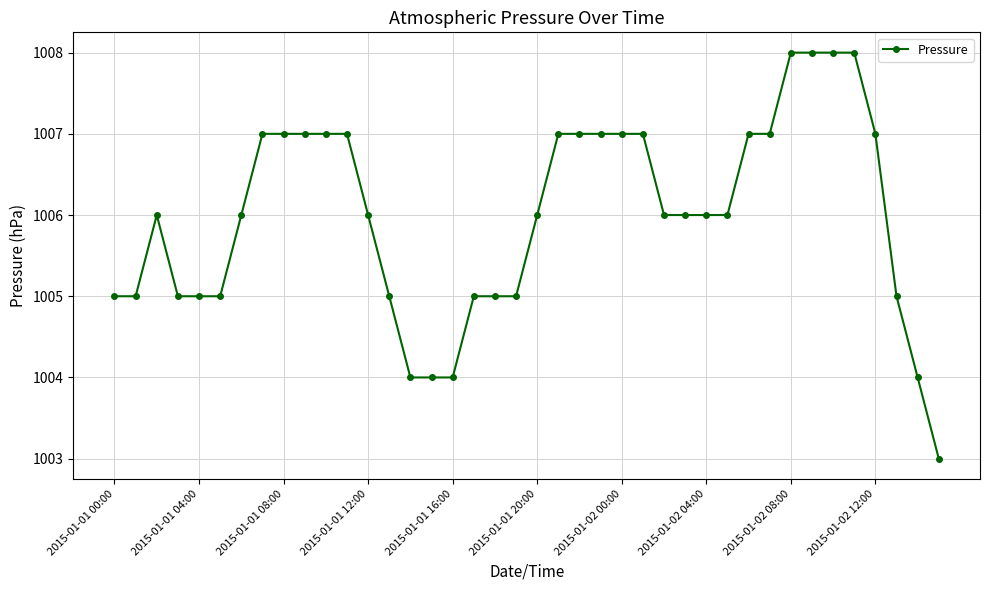

What is the greatest value displayed?

1008